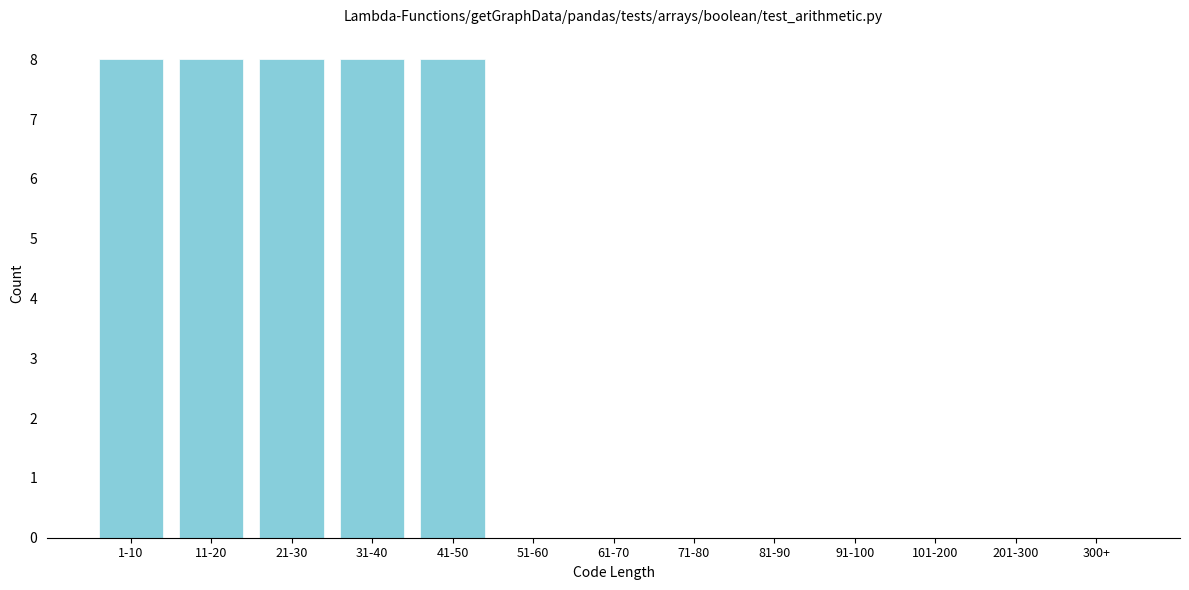

Reading left to right, transcribe all the data shown in this chart.

1-10=8	11-20=8	21-30=8	31-40=8	41-50=8	51-60=0	61-70=0	71-80=0	81-90=0	91-100=0	101-200=0	201-300=0	300+=0